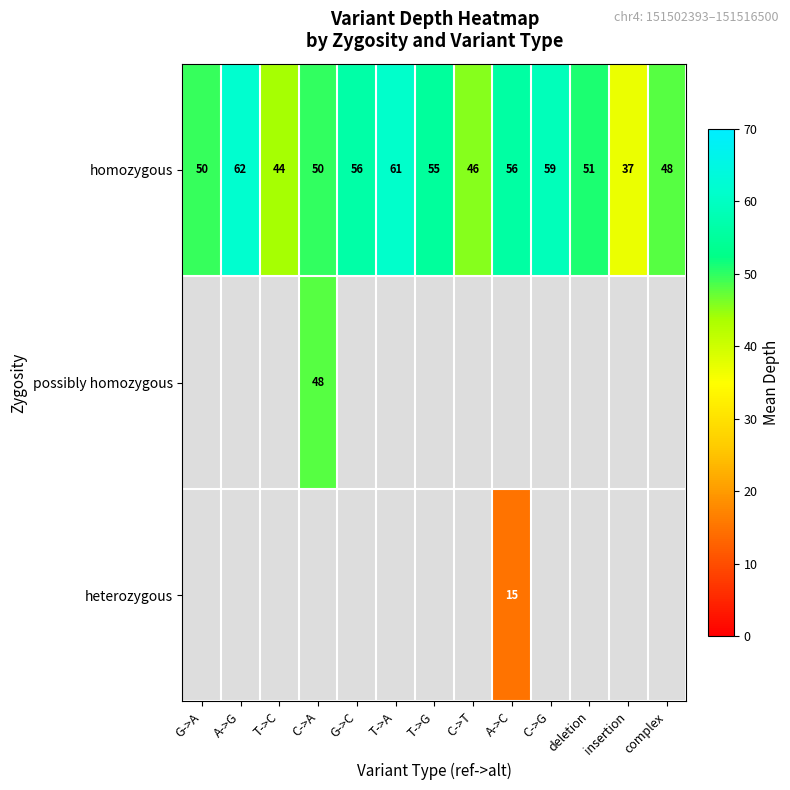

At which label does homozygous first exceed 51?

A->G